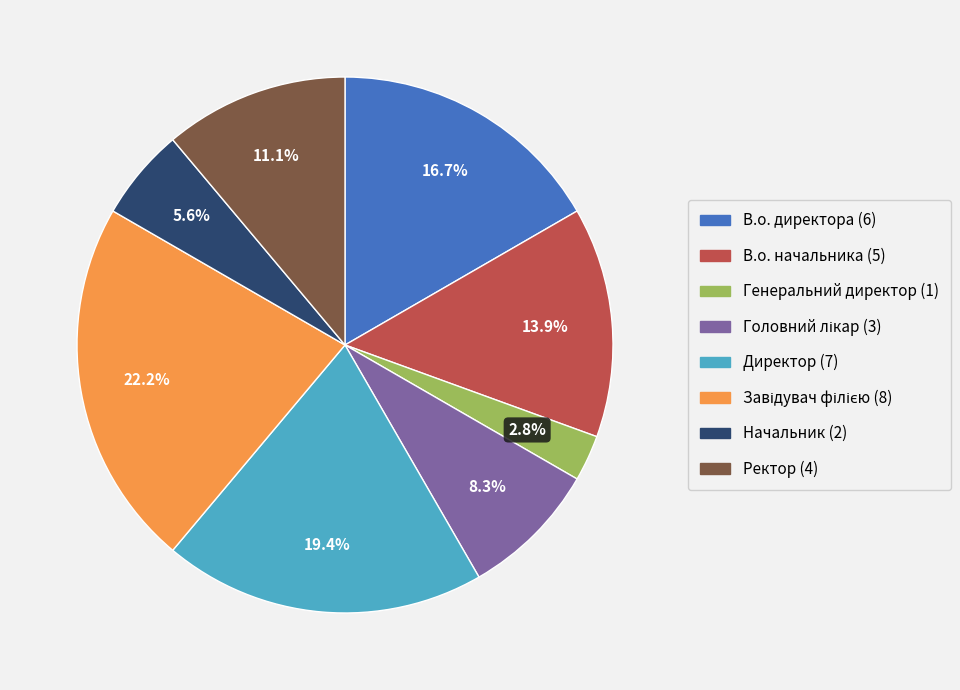

The Генеральний директор slice represents 14% of the pie. True or false?

False